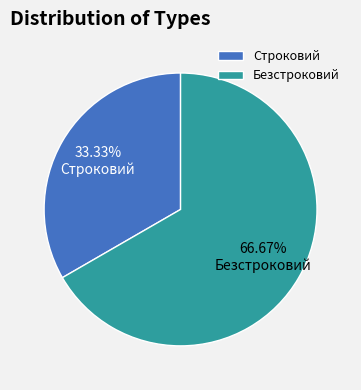

What is the smallest slice in the pie chart?

Строковий